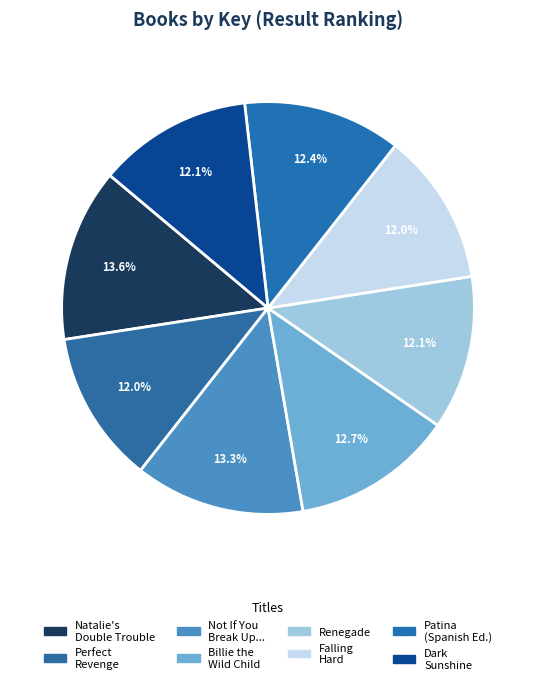

How many slices are in this pie chart?

8